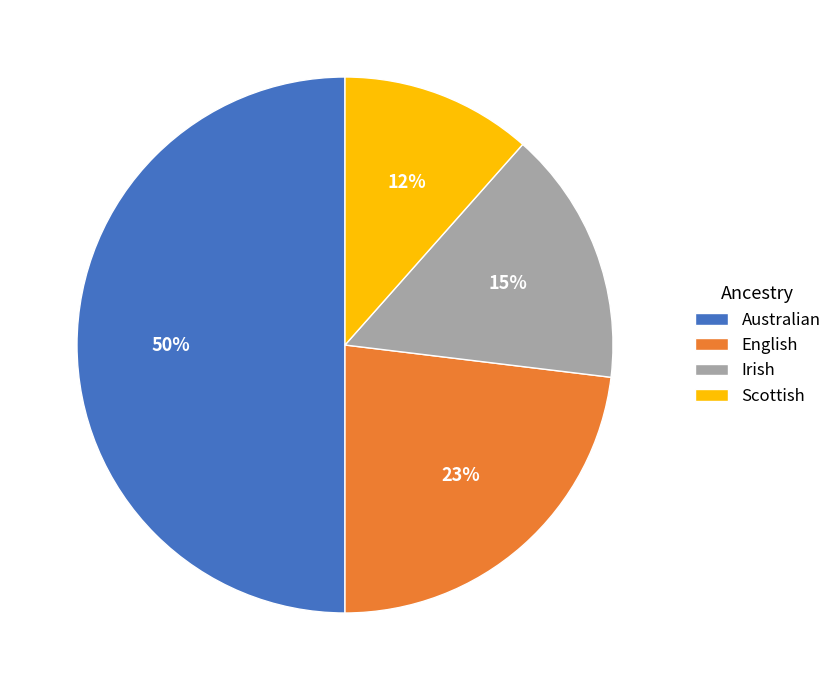

What is the ratio of the value at English to the value at Australian?

0.5